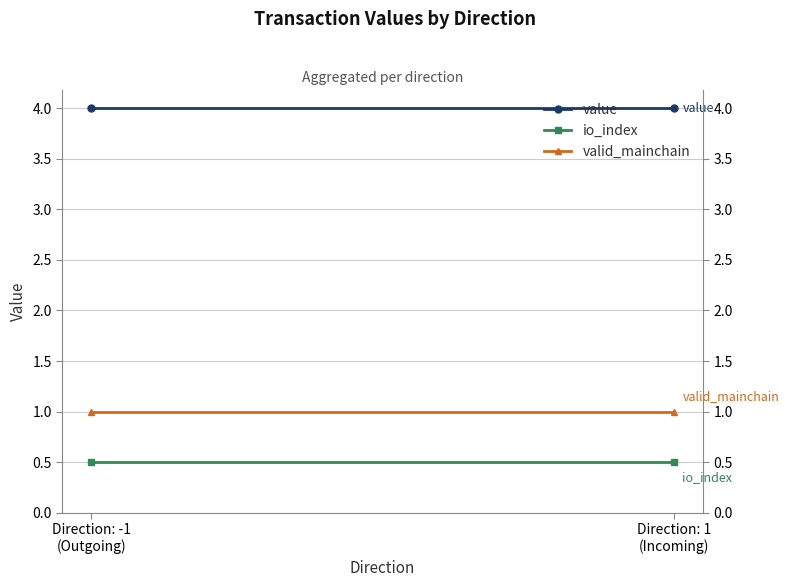

How many lines are shown in the chart?

3